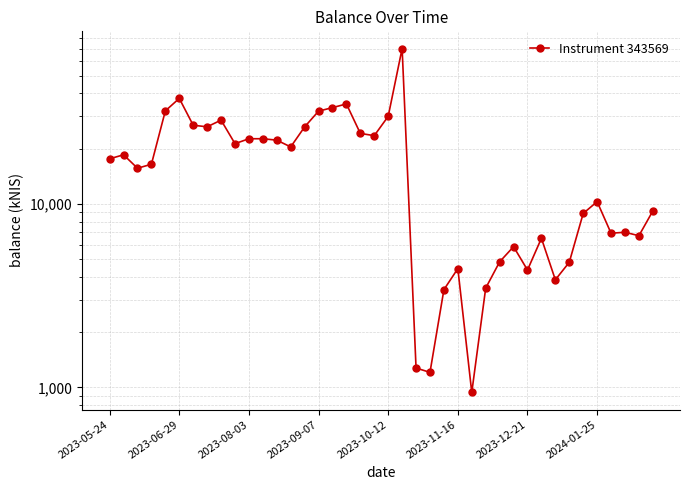

What is the greatest value displayed?

70179.4